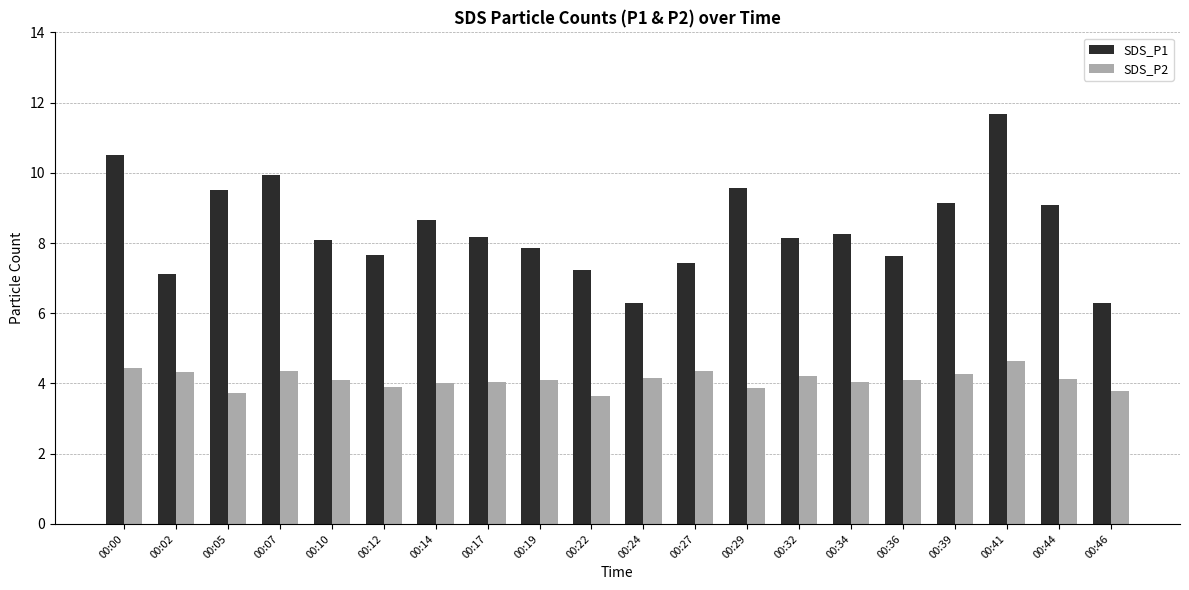

How many bars are there in each group?

2